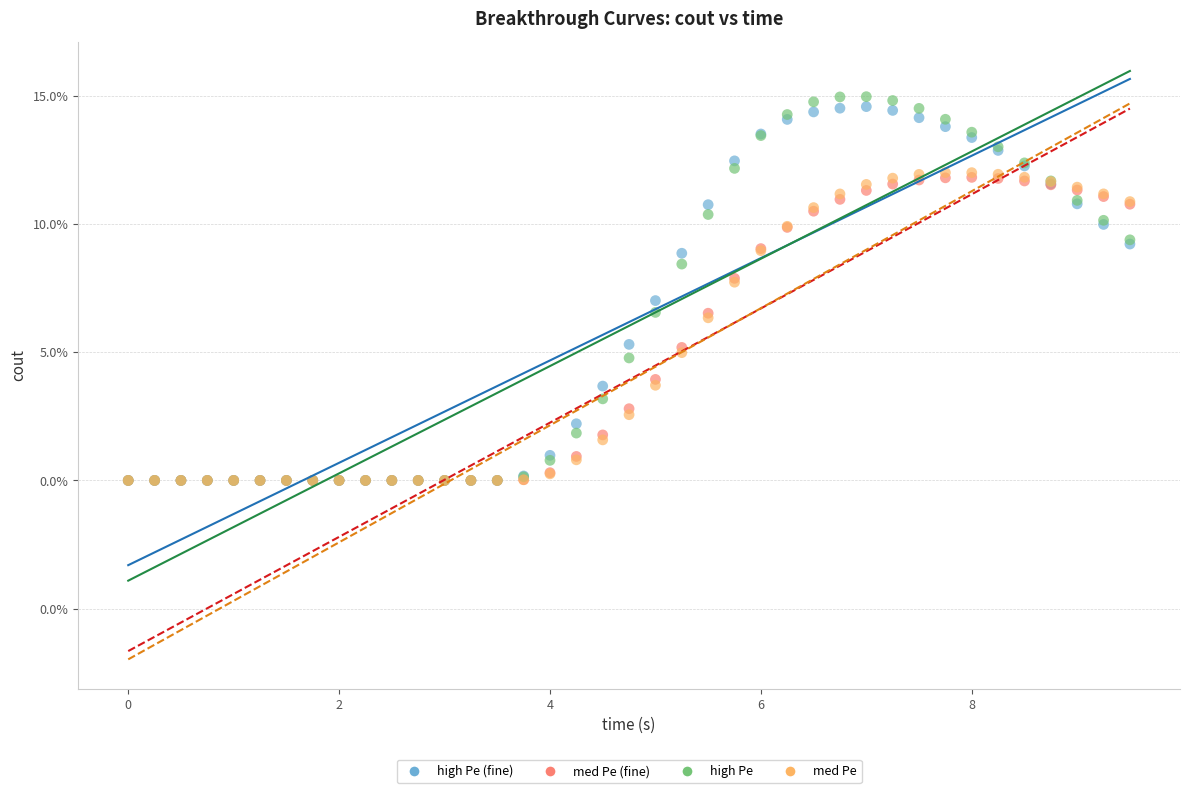

Which series has the largest Y range (max minus min)?

high Pe